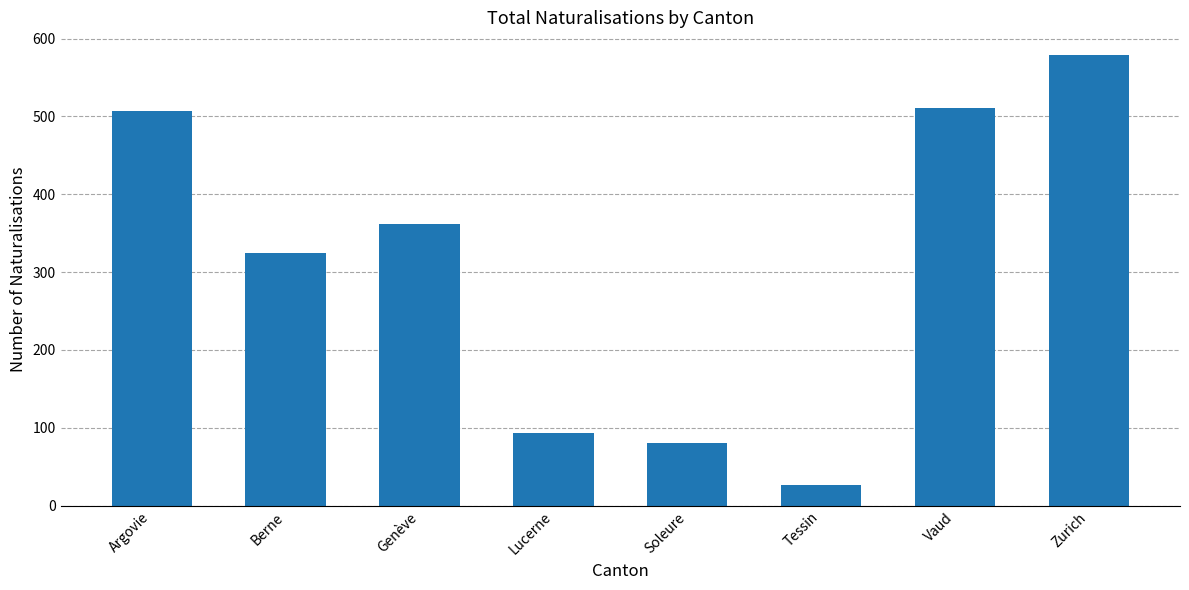

Which category has the lowest value across all series?

Tessin